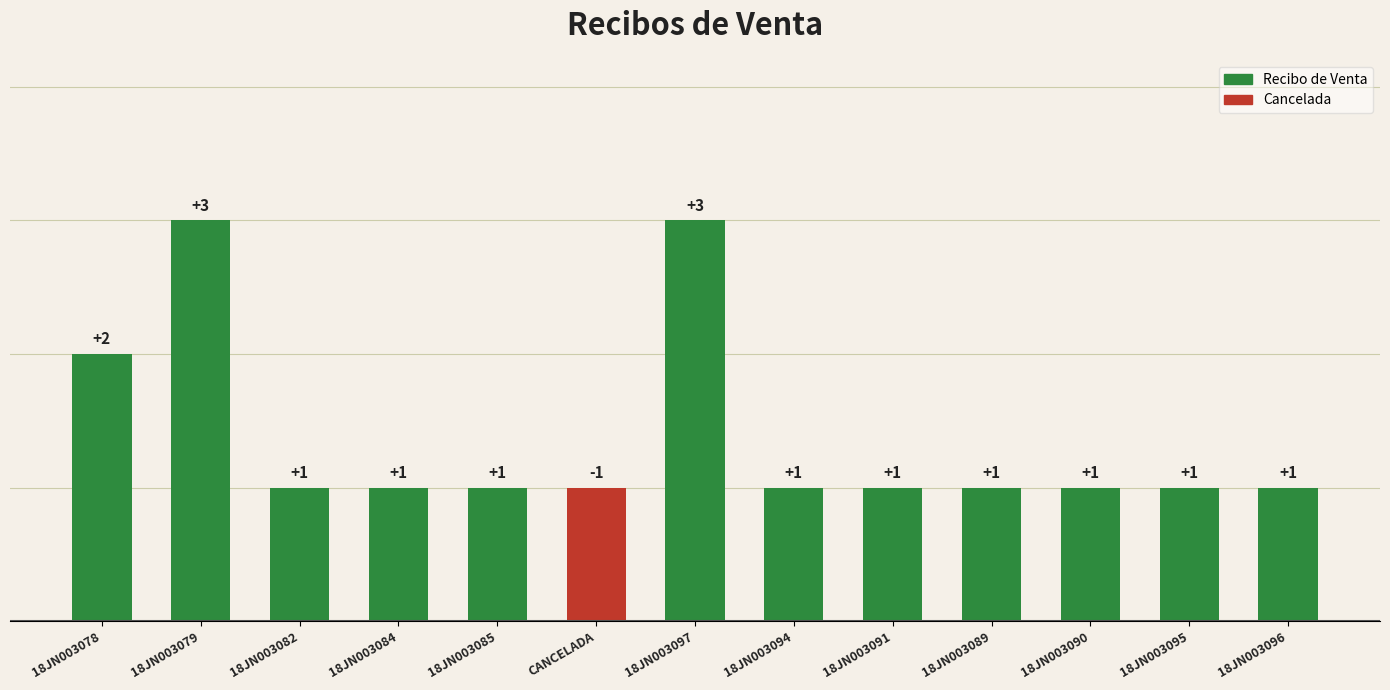

What is the maximum value shown in the chart?

3